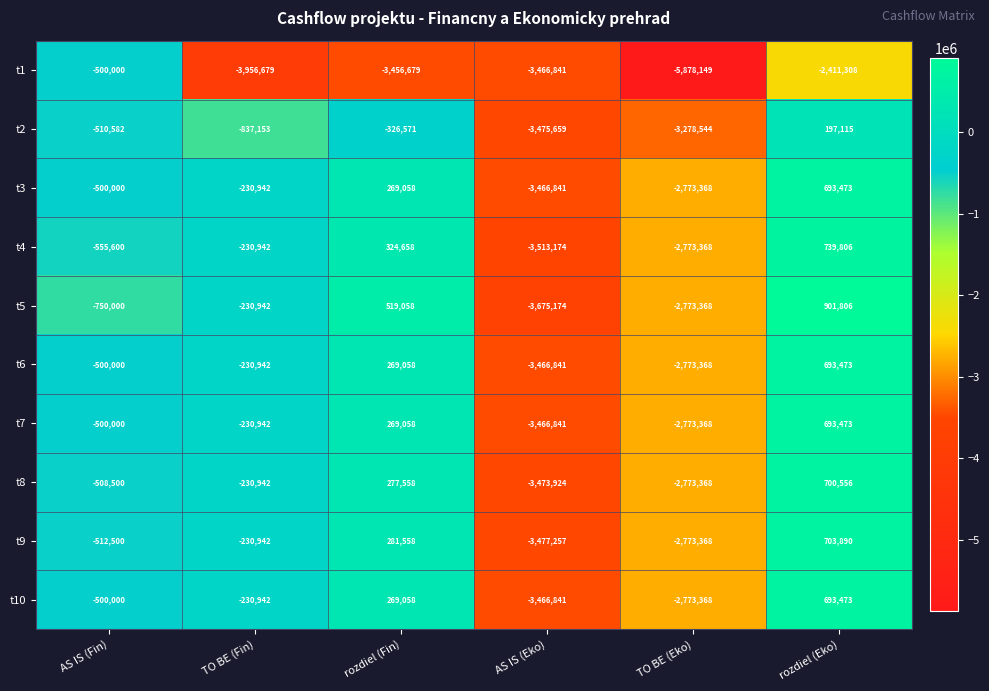

Between AS IS (Fin) and TO BE (Fin), which series saw the biggest shift?

t1